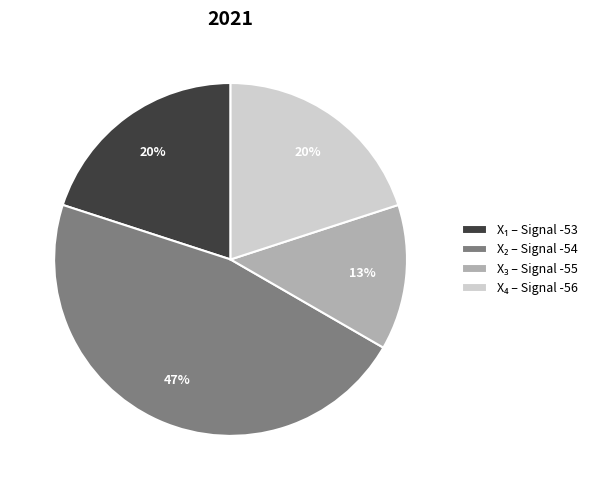

Is there any slice that represents more than half of the pie?

No